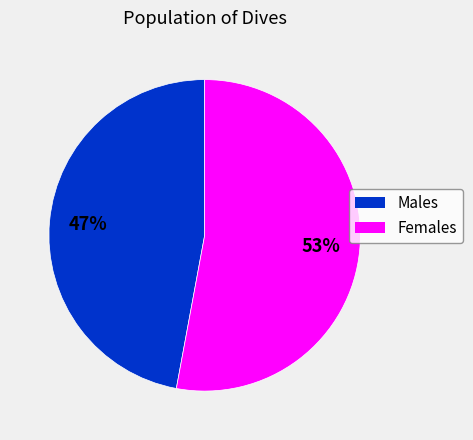

To the nearest percent, what is the average slice percentage?

50%